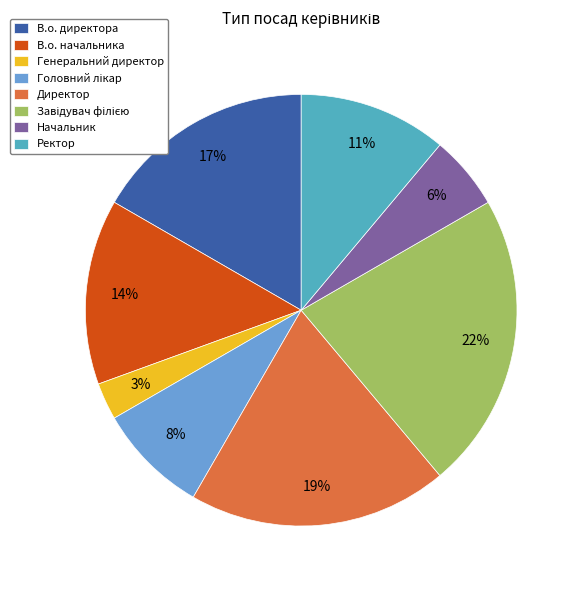

Which category has the smallest portion of the pie?

Генеральний директор